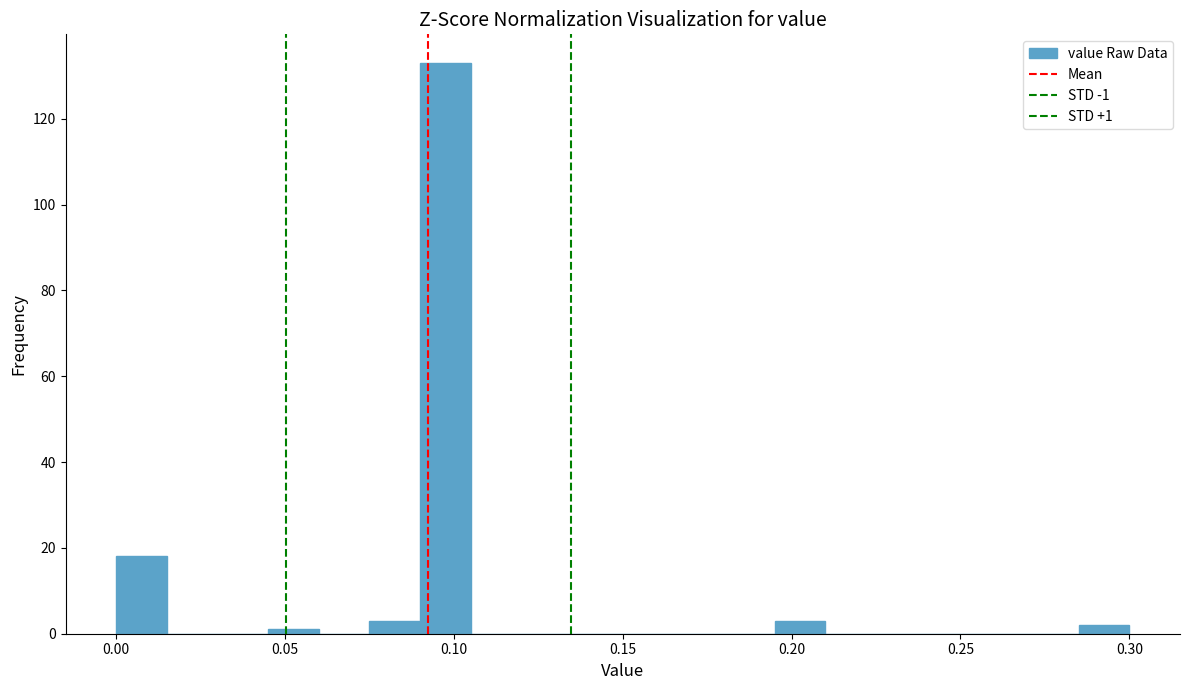

Read against the x-axis, roughly where is the centre of the tallest bar?

0.100